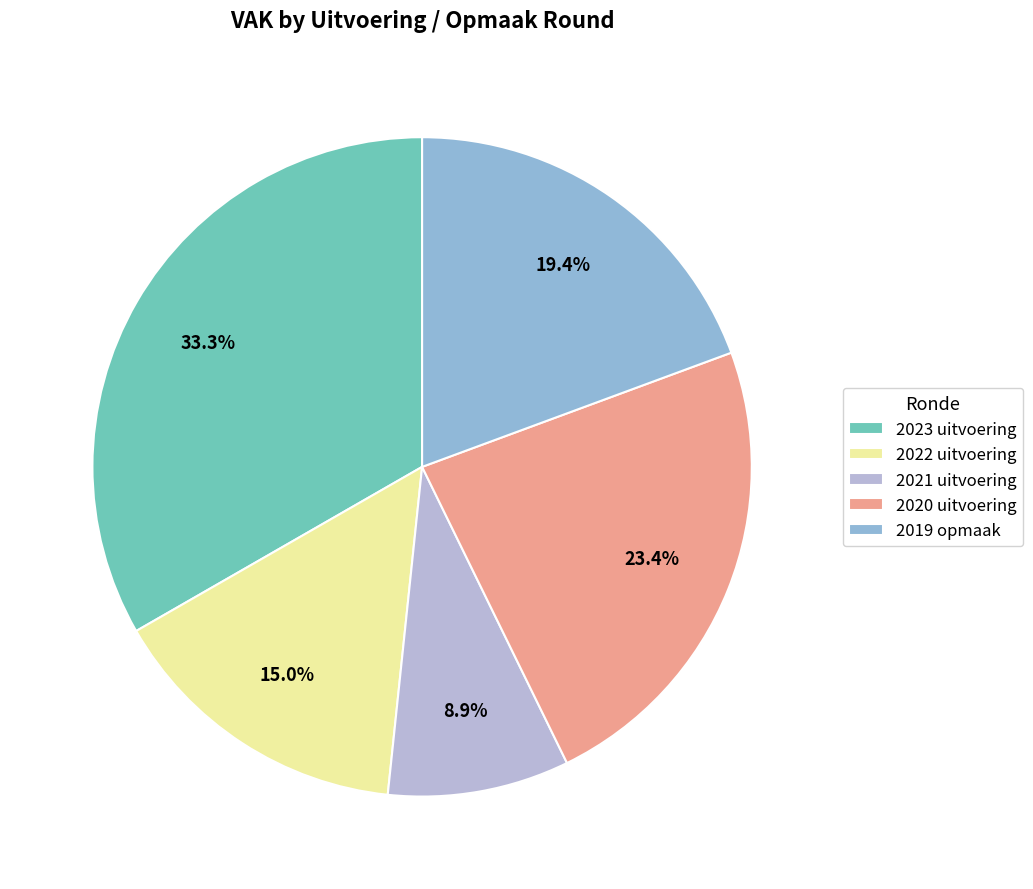

How many slices are in this pie chart?

5